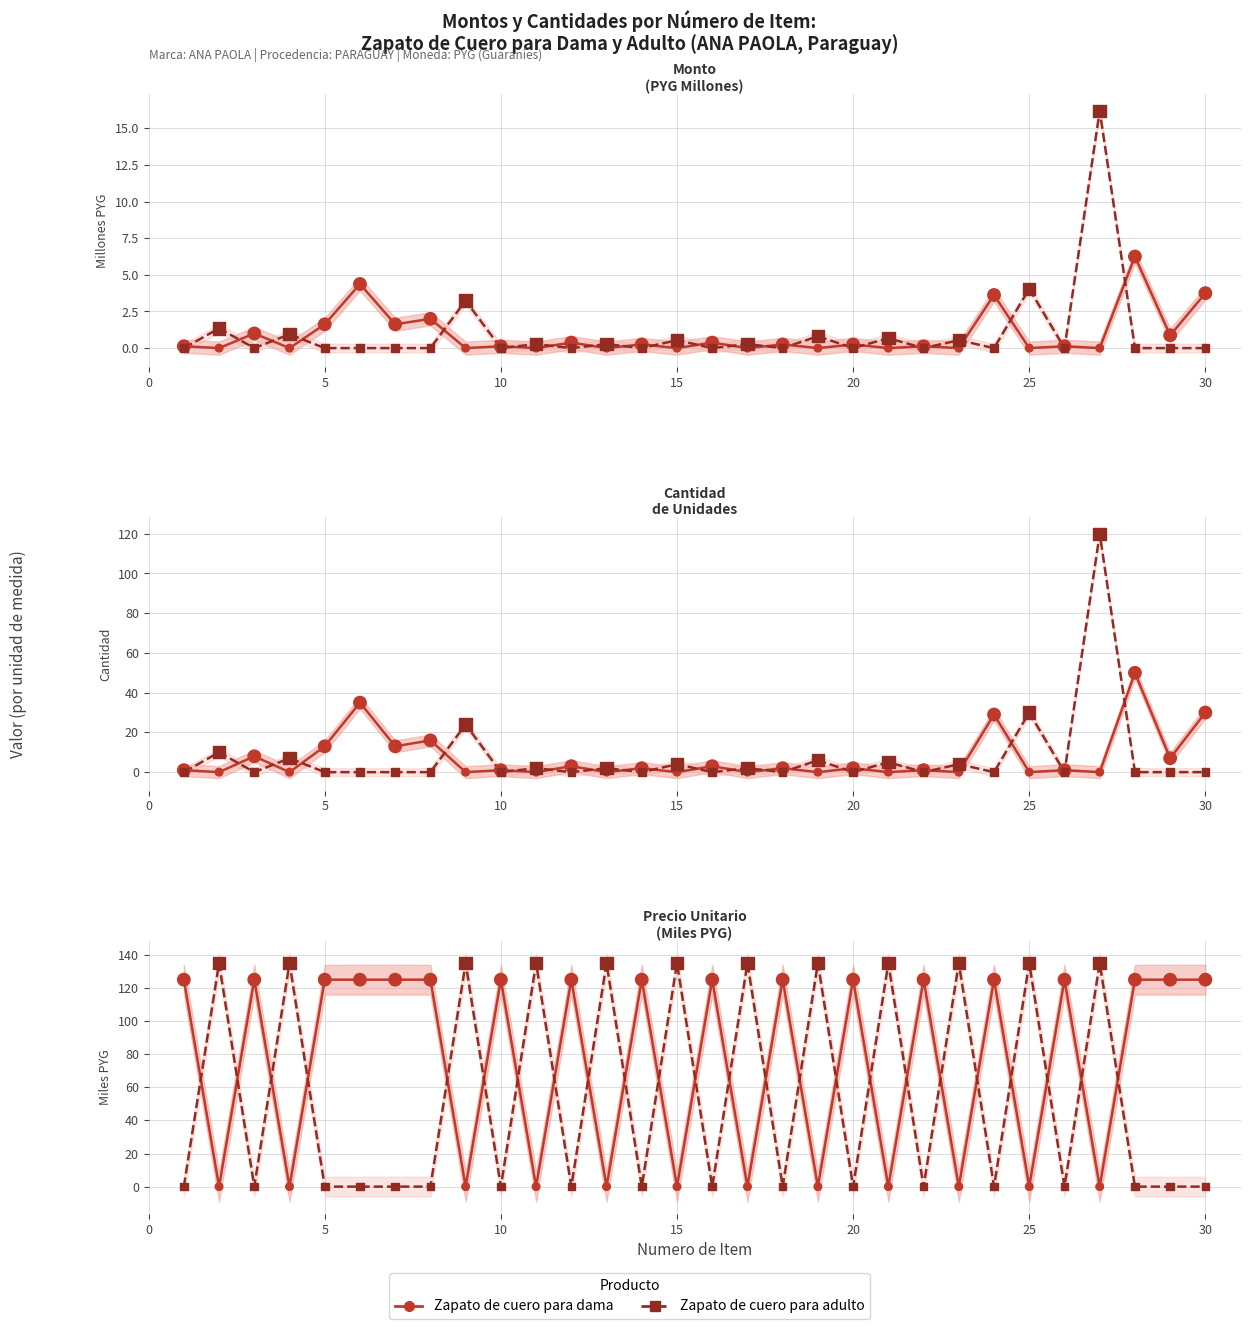

What are all the series names shown in the legend?

Zapato de cuero para dama, Zapato de cuero para adulto